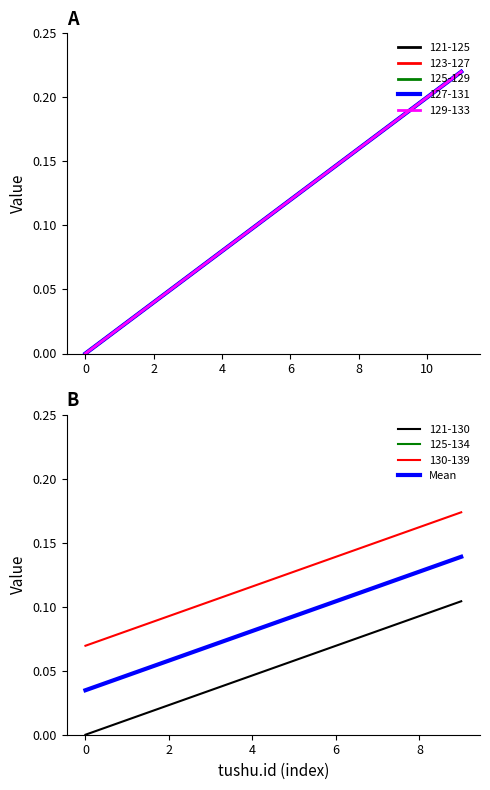

What value does the data have at 9?

0.1